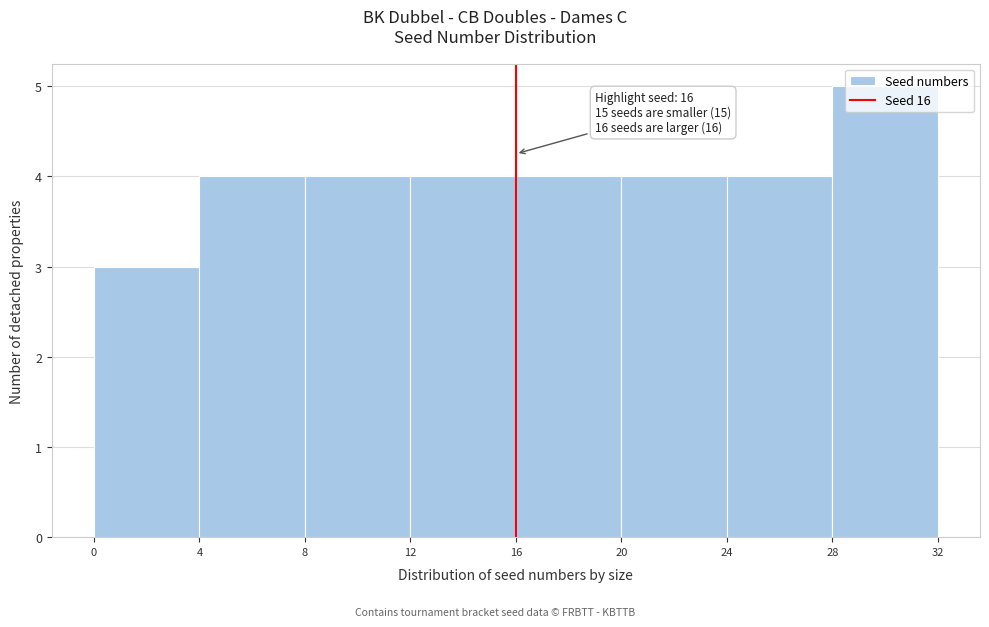

Which range on the x-axis has the tallest bar?

28 to 32